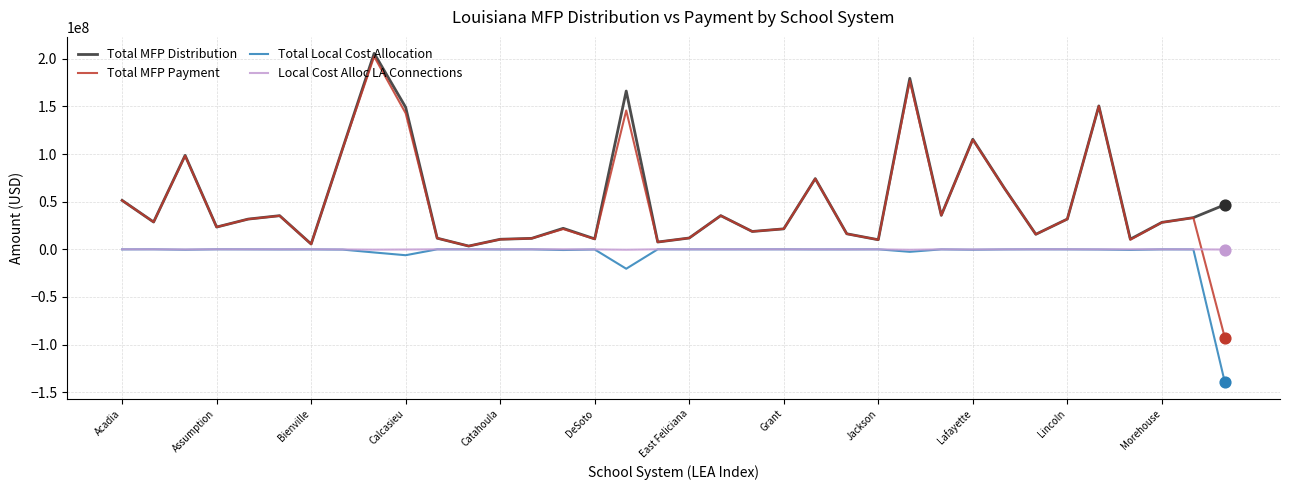

What is the minimum value shown in the chart?

-139664495.2